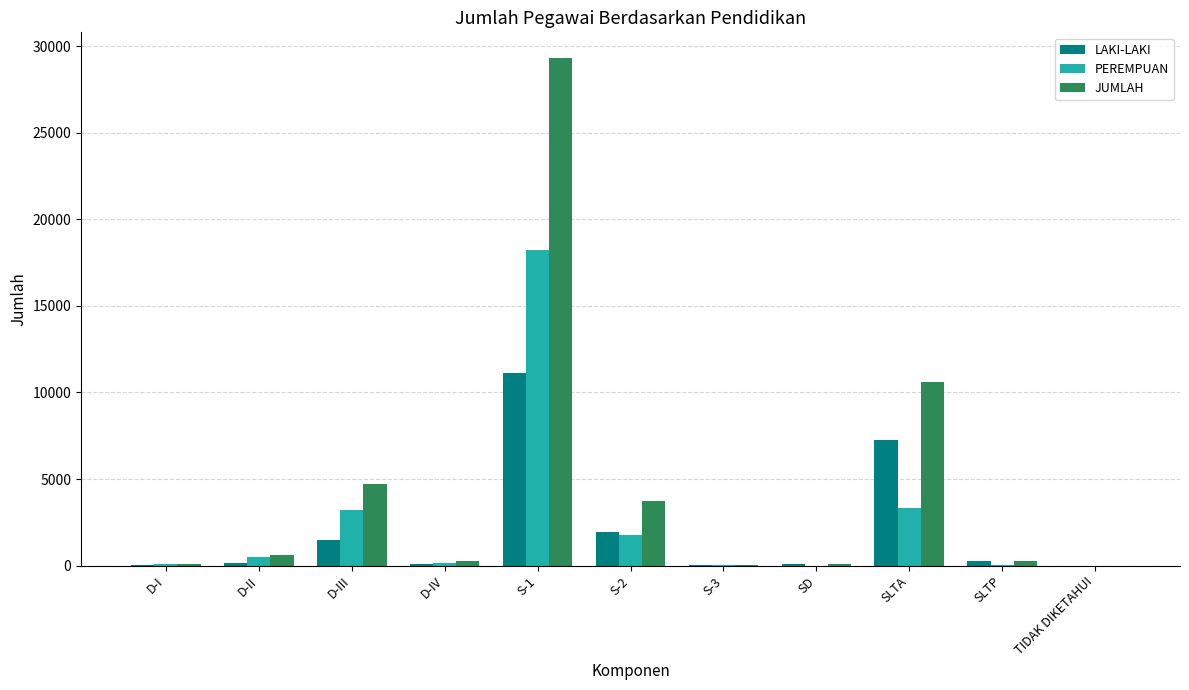

What are all the series names shown in the legend?

LAKI-LAKI, PEREMPUAN, JUMLAH